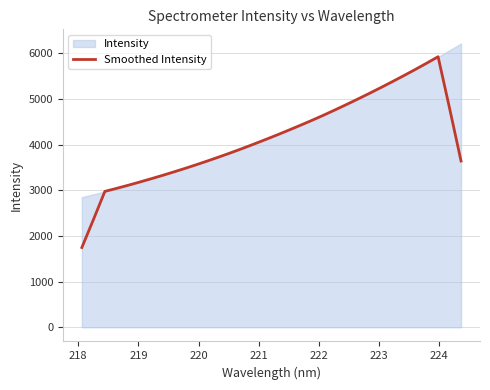

What is the minimum value shown in the chart?

1746.7